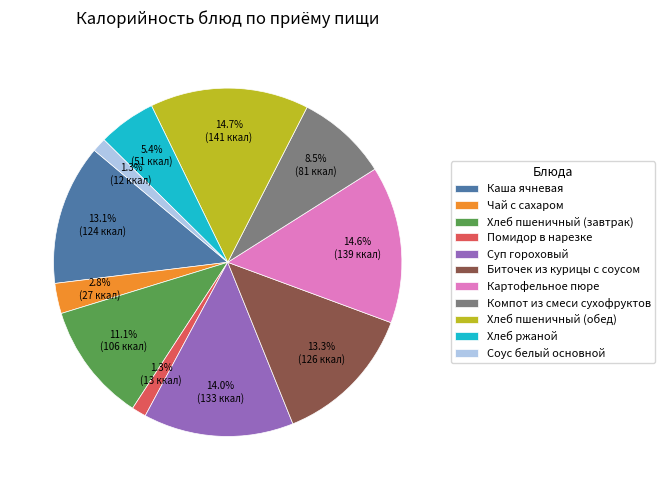

To the nearest percent, what is the difference between the largest and smallest slice percentages?

13%